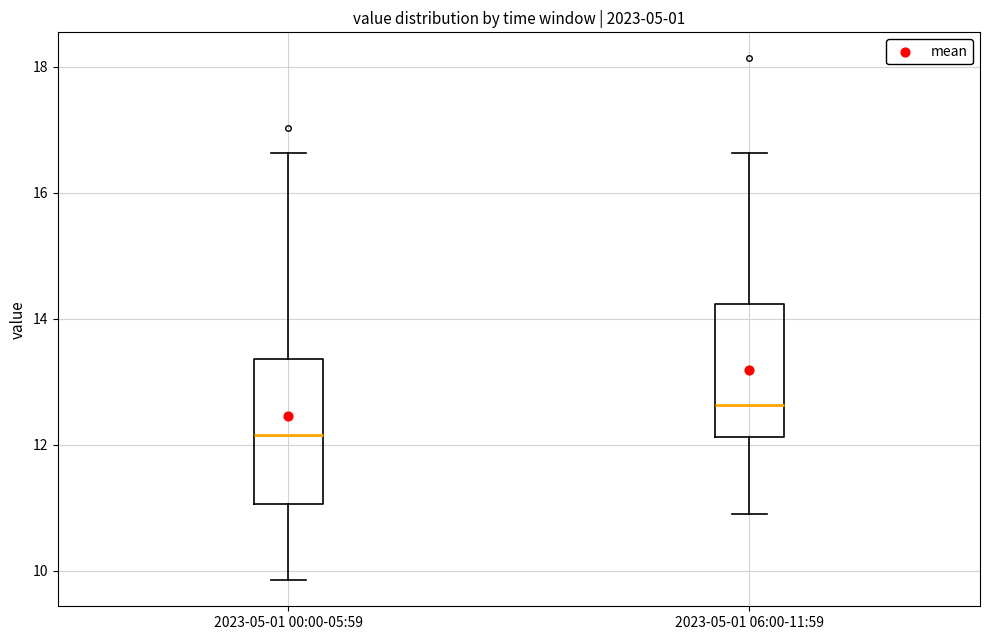

Where does the lower whisker of the box for 2023-05-01 06:00-11:59 end on the y-axis? The values are not printed on the chart, so give them approximately, as read against the axis.

11.0